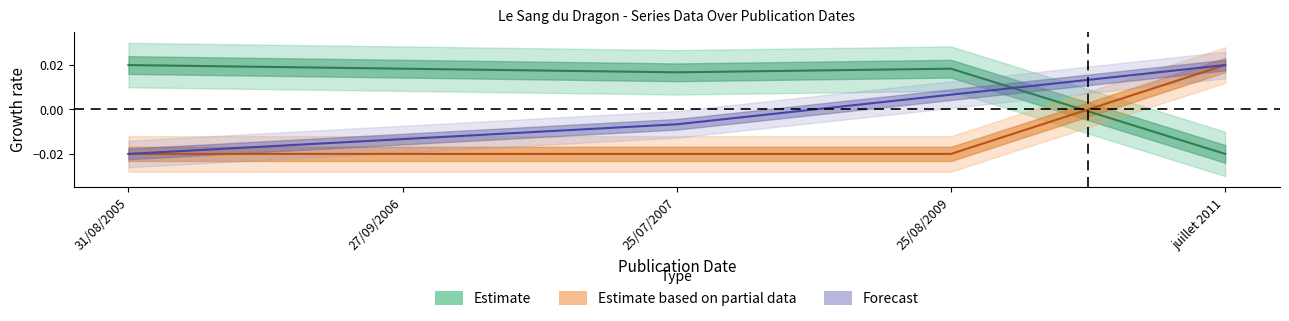

At which label does Estimate first exceed 0?

31/08/2005